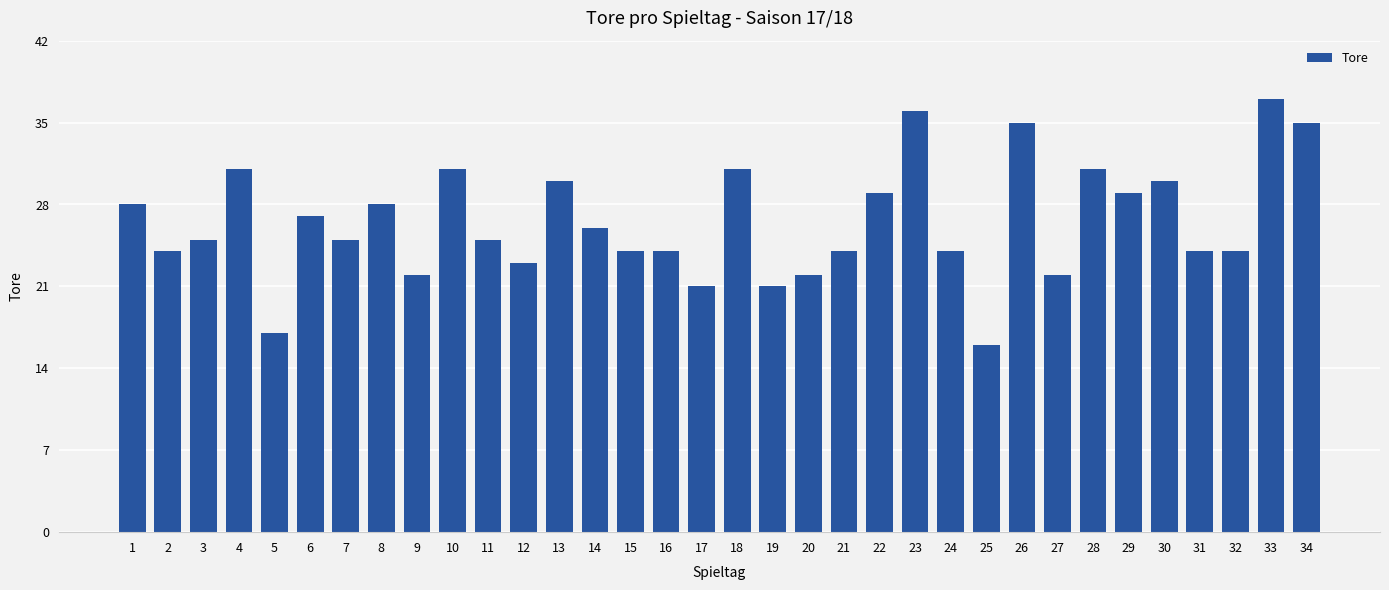

Reading right to left, list all the values displayed in this chart.

34=35	33=37	32=24	31=24	30=30	29=29	28=31	27=22	26=35	25=16	24=24	23=36	22=29	21=24	20=22	19=21	18=31	17=21	16=24	15=24	14=26	13=30	12=23	11=25	10=31	9=22	8=28	7=25	6=27	5=17	4=31	3=25	2=24	1=28